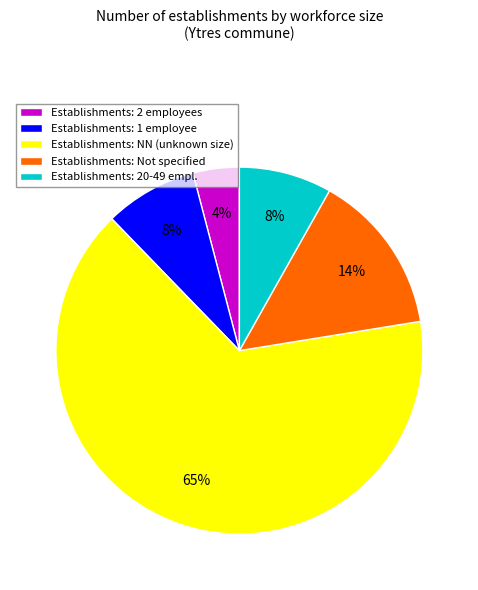

Combined, do Establishments: 20-49 empl. and Establishments: 1 employee account for over 50%?

No